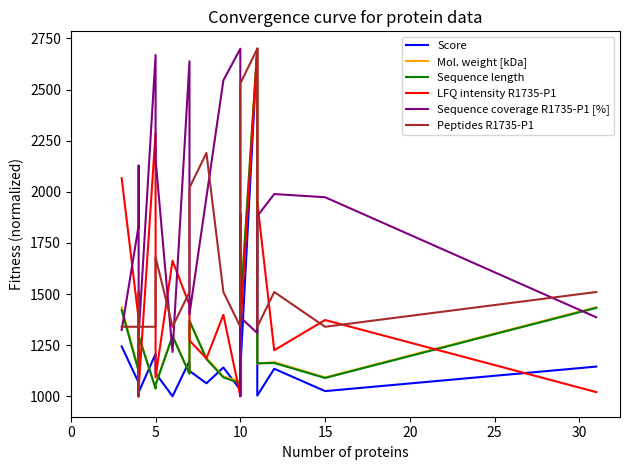

How many series are shown in this chart?

6